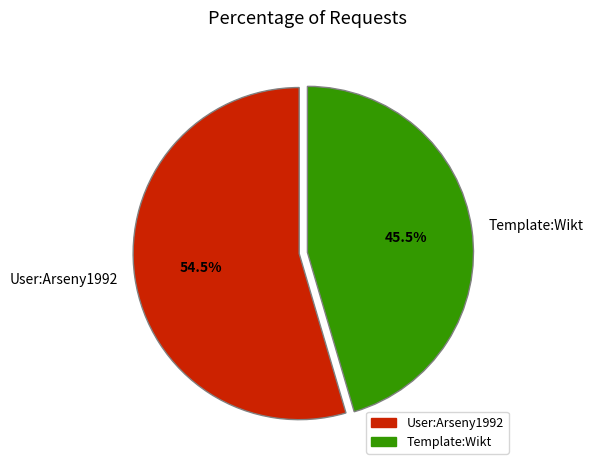

True or false: Template:Wikt accounts for 34% of the total.

False